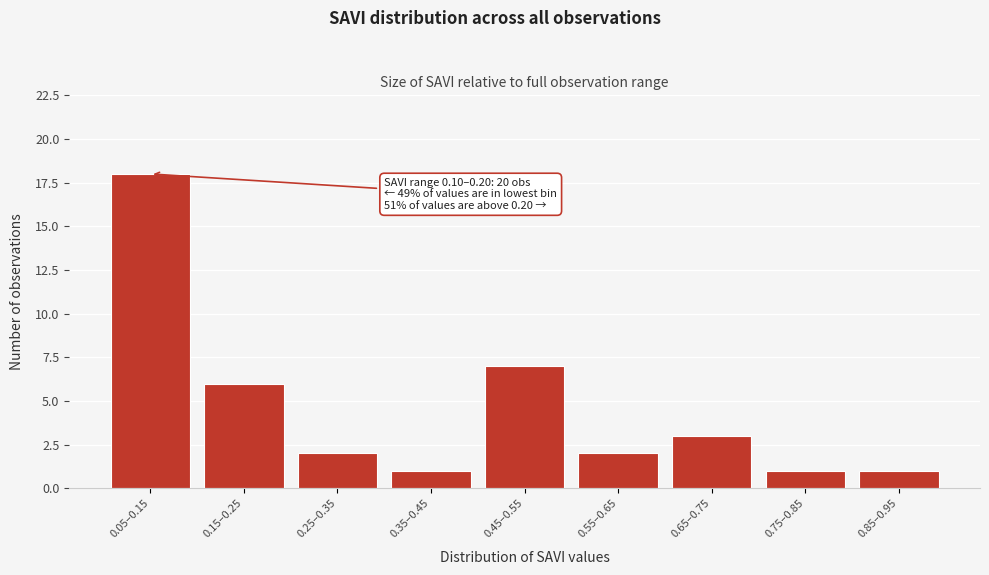

Reading left to right, transcribe all the data shown in this chart.

0.05–0.15=18	0.15–0.25=6	0.25–0.35=2	0.35–0.45=1	0.45–0.55=7	0.55–0.65=2	0.65–0.75=3	0.75–0.85=1	0.85–0.95=1